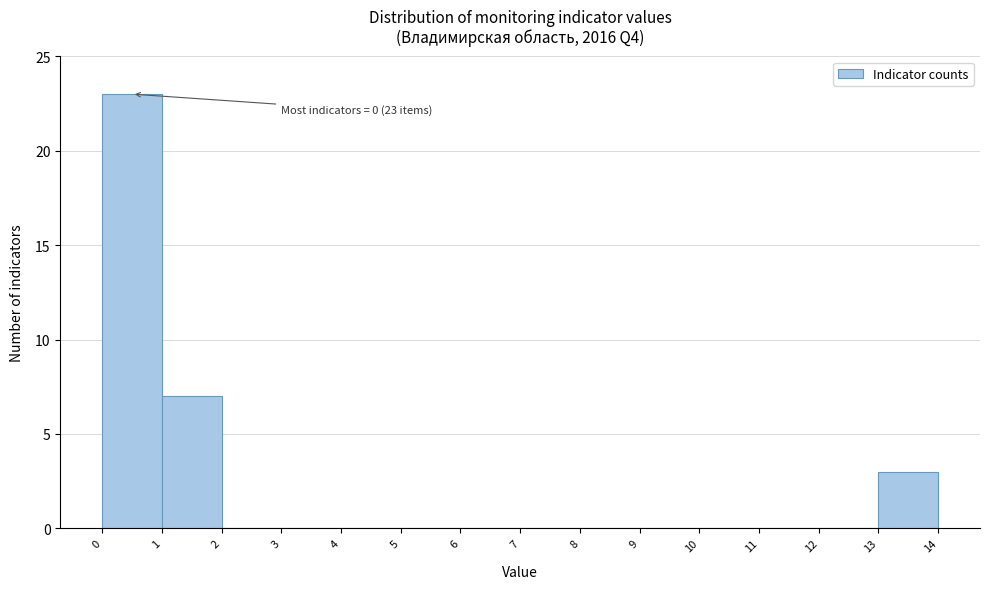

Which range on the x-axis has the tallest bar?

0 to 1